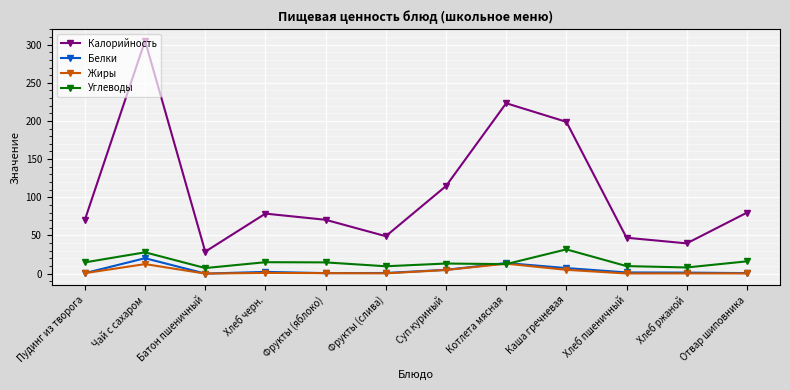

What are all the series names shown in the legend?

Калорийность, Белки, Жиры, Углеводы